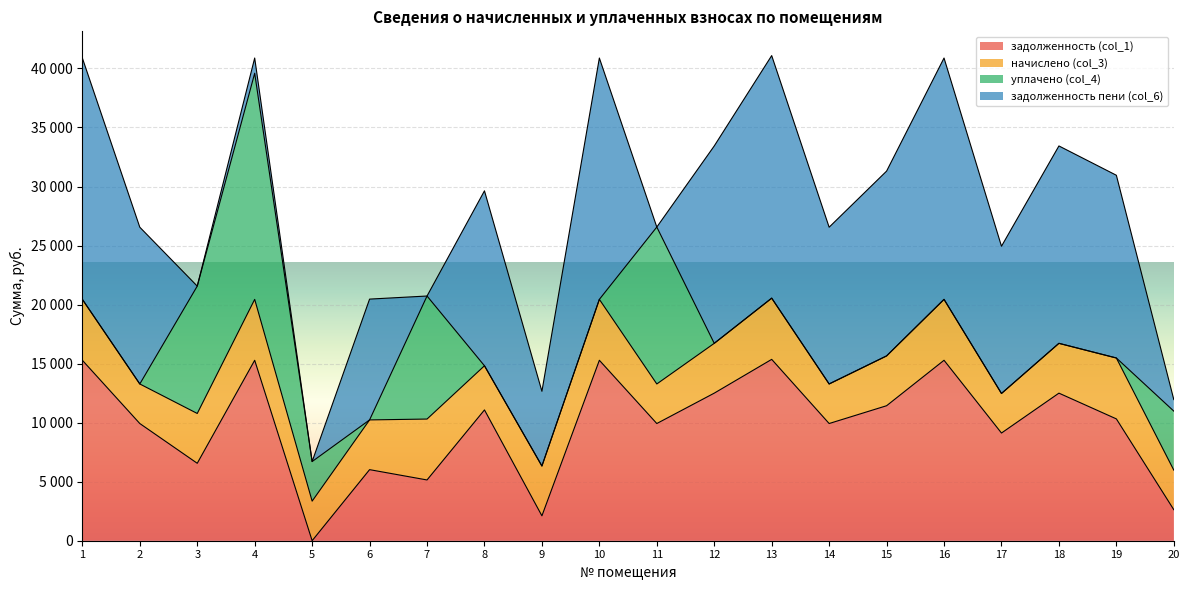

What is the sum of the задолженность пени (col_6) values at 1 and 7?

20441.3